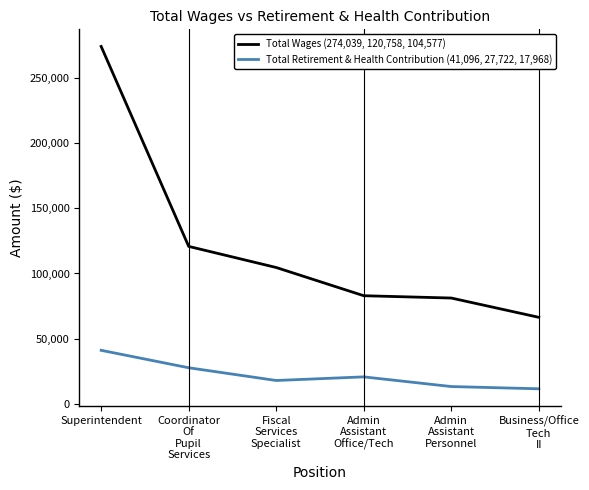

What is the difference between the highest and lowest values at Superintendent?

232943